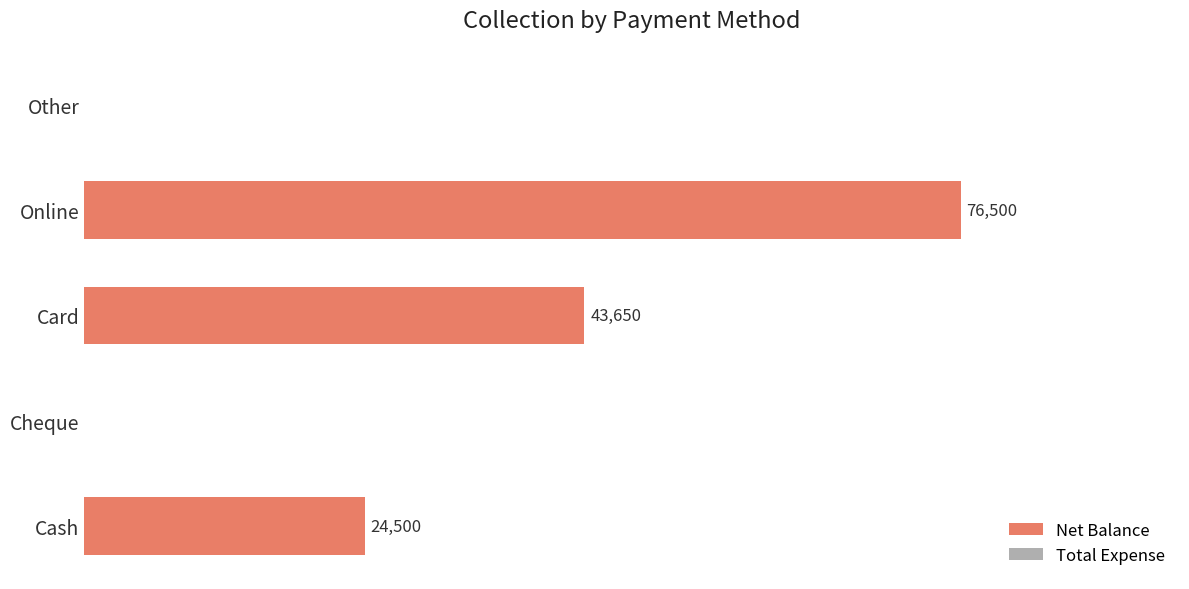

Between Cash and Cheque, which is larger?

Cash